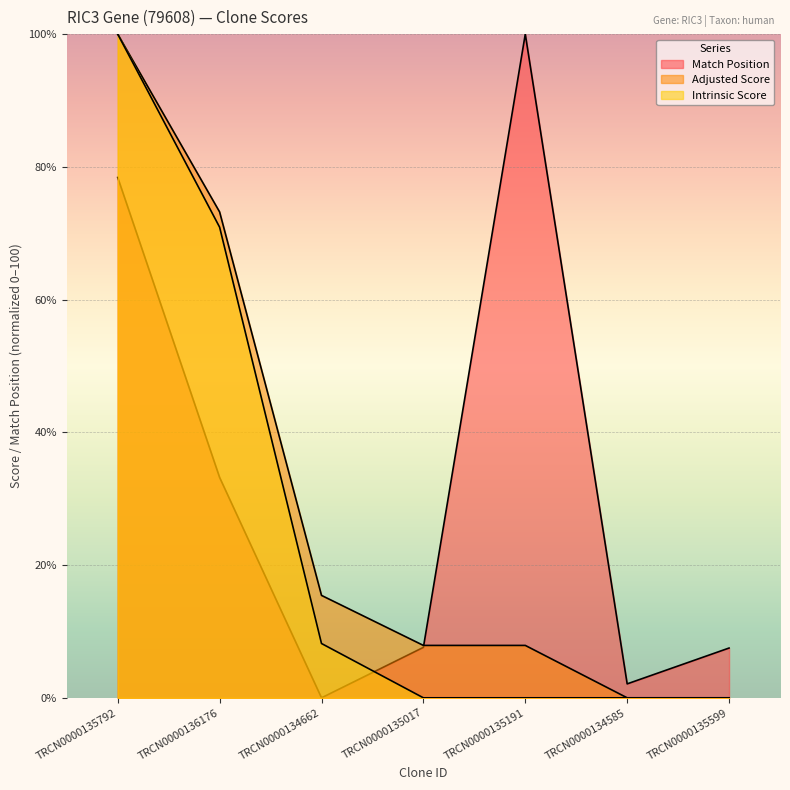

Reading left to right, transcribe all the data shown in this chart.

Match Position: TRCN0000135792=78.4	TRCN0000136176=33.2	TRCN0000134662=0.0	TRCN0000135017=7.6	TRCN0000135191=100.0	TRCN0000134585=2.1	TRCN0000135599=7.5
Adjusted Score: TRCN0000135792=100.0	TRCN0000136176=73.2	TRCN0000134662=15.4	TRCN0000135017=7.9	TRCN0000135191=7.9	TRCN0000134585=0.0	TRCN0000135599=0.0
Intrinsic Score: TRCN0000135792=100.0	TRCN0000136176=70.9	TRCN0000134662=8.2	TRCN0000135017=0.0	TRCN0000135191=0.0	TRCN0000134585=0.0	TRCN0000135599=0.0